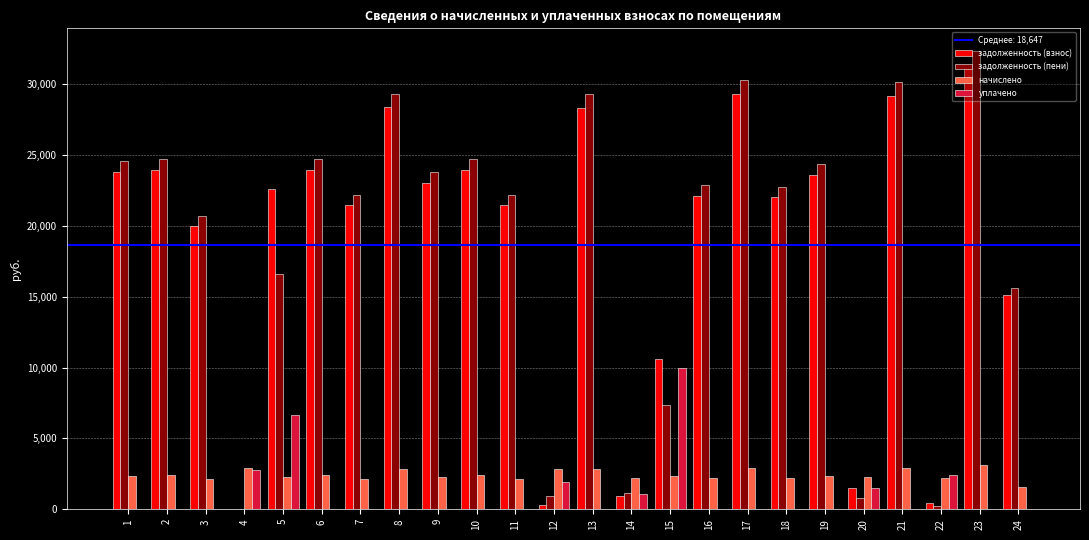

What is the difference between the задолженность (взнос) values at 19 and 13?

4760.1